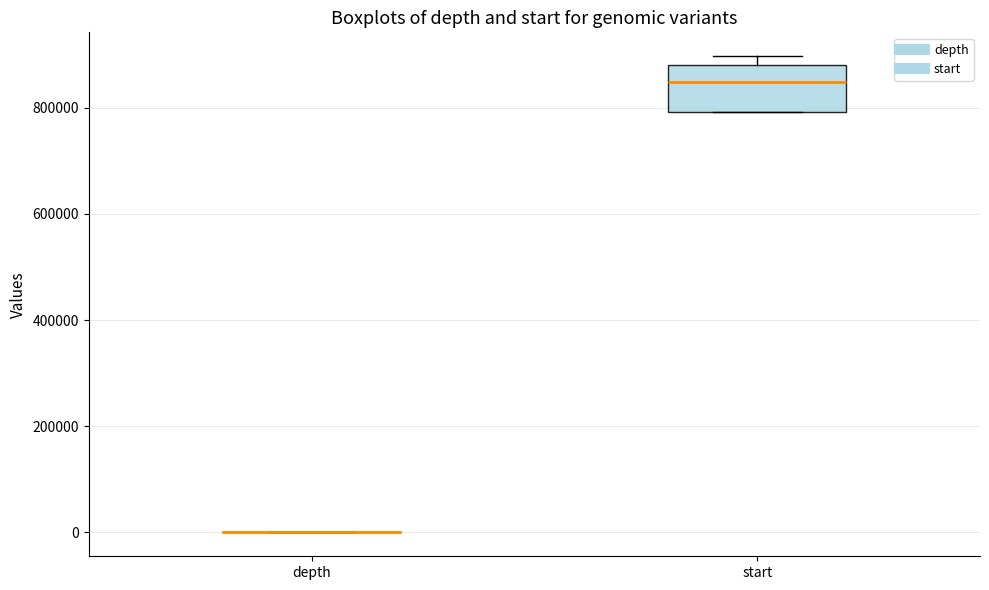

Where does the median line of the box for start sit on the y-axis? The values are not printed on the chart, so give them approximately, as read against the axis.

840000